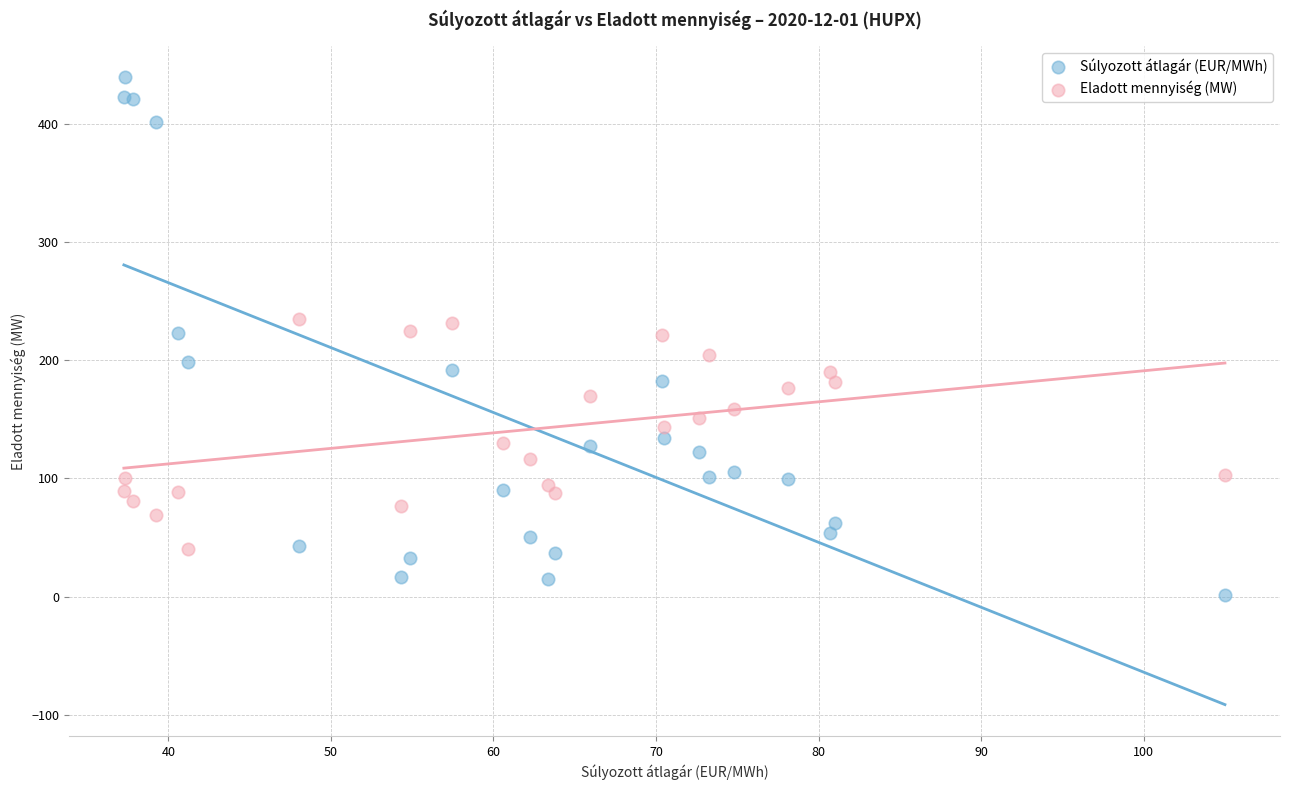

Which series has the widest spread of Y values?

Súlyozott átlagár (EUR/MWh)